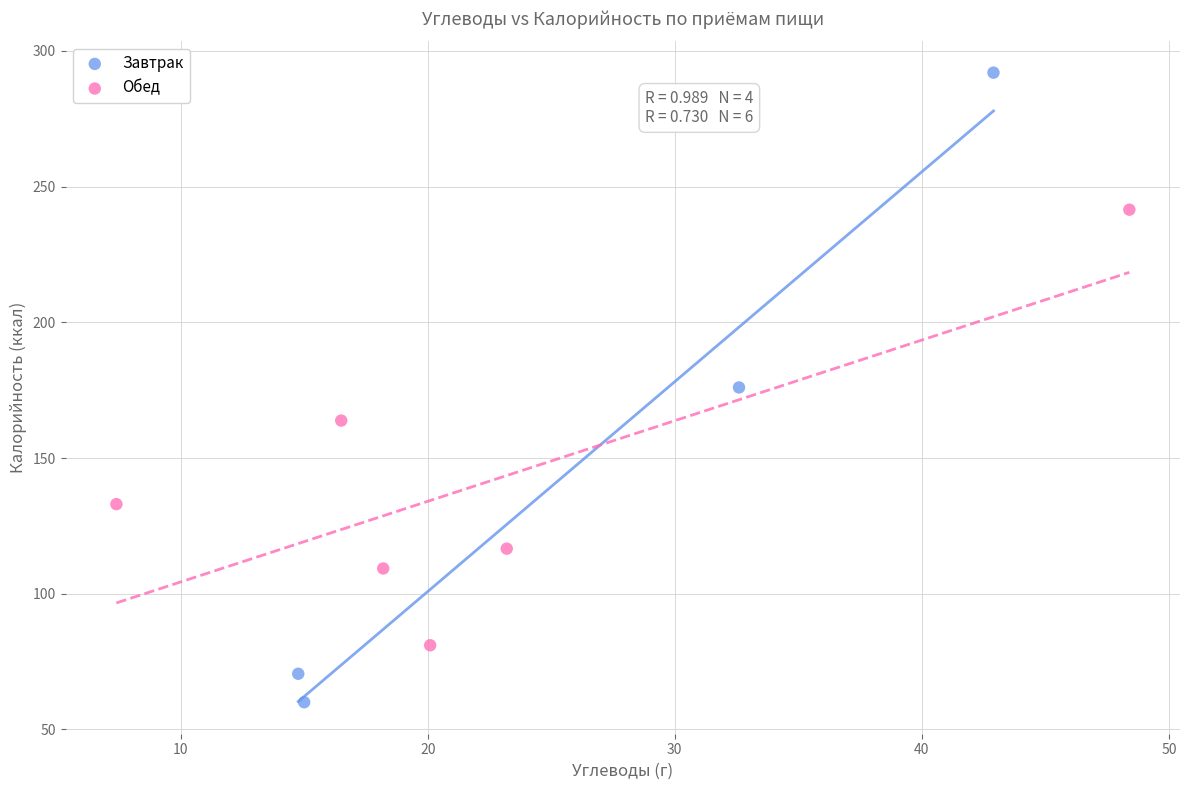

What are all the series names shown in the legend?

Завтрак, Обед